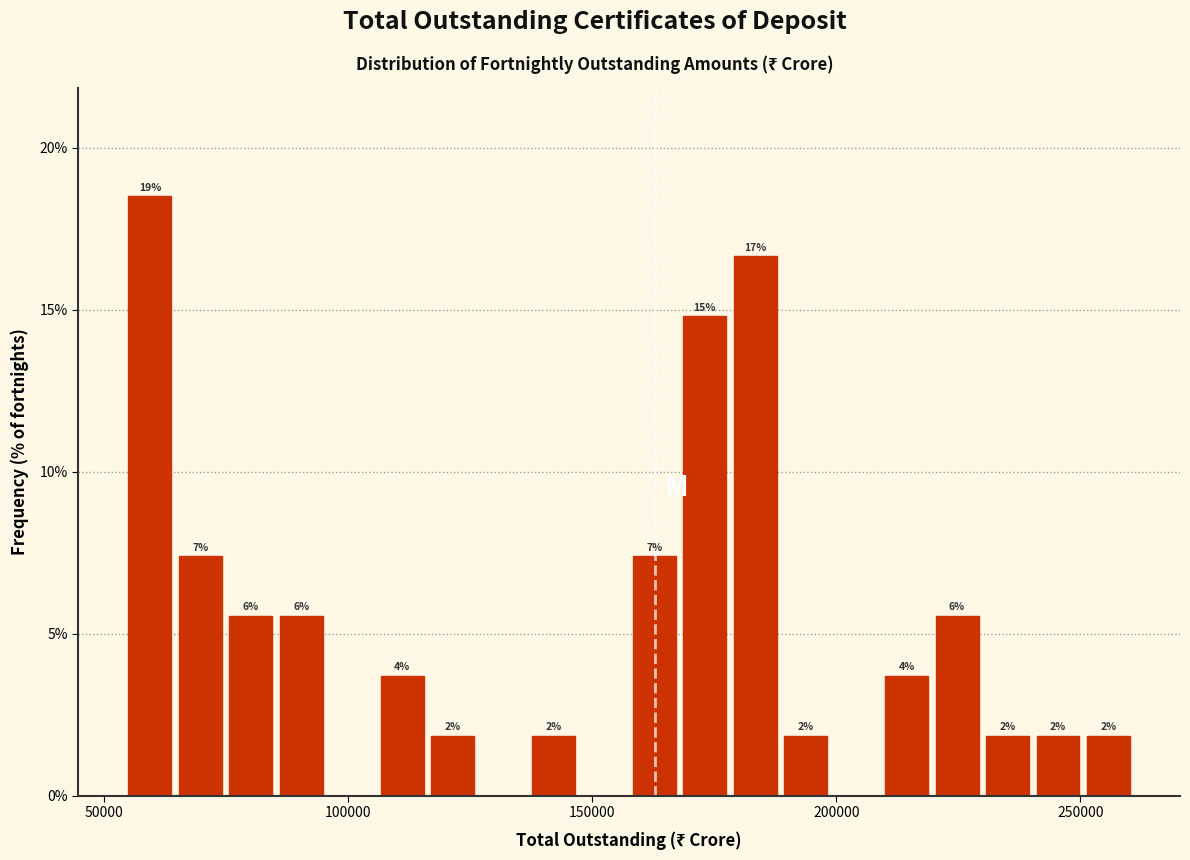

Read against the x-axis, roughly where is the centre of the tallest bar?

60000